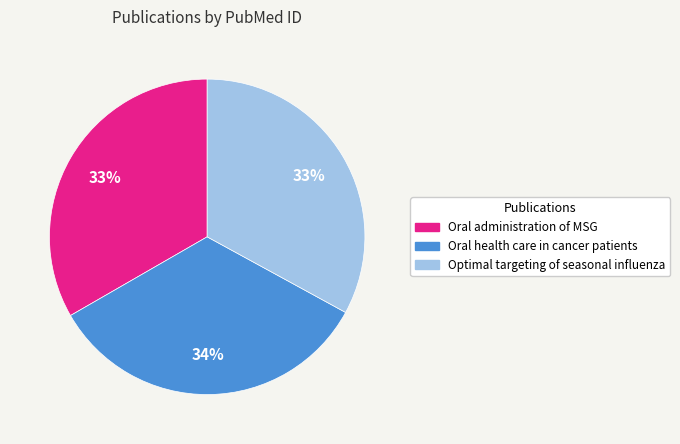

Is it true that Oral health care in cancer patients is 28% of the pie?

False